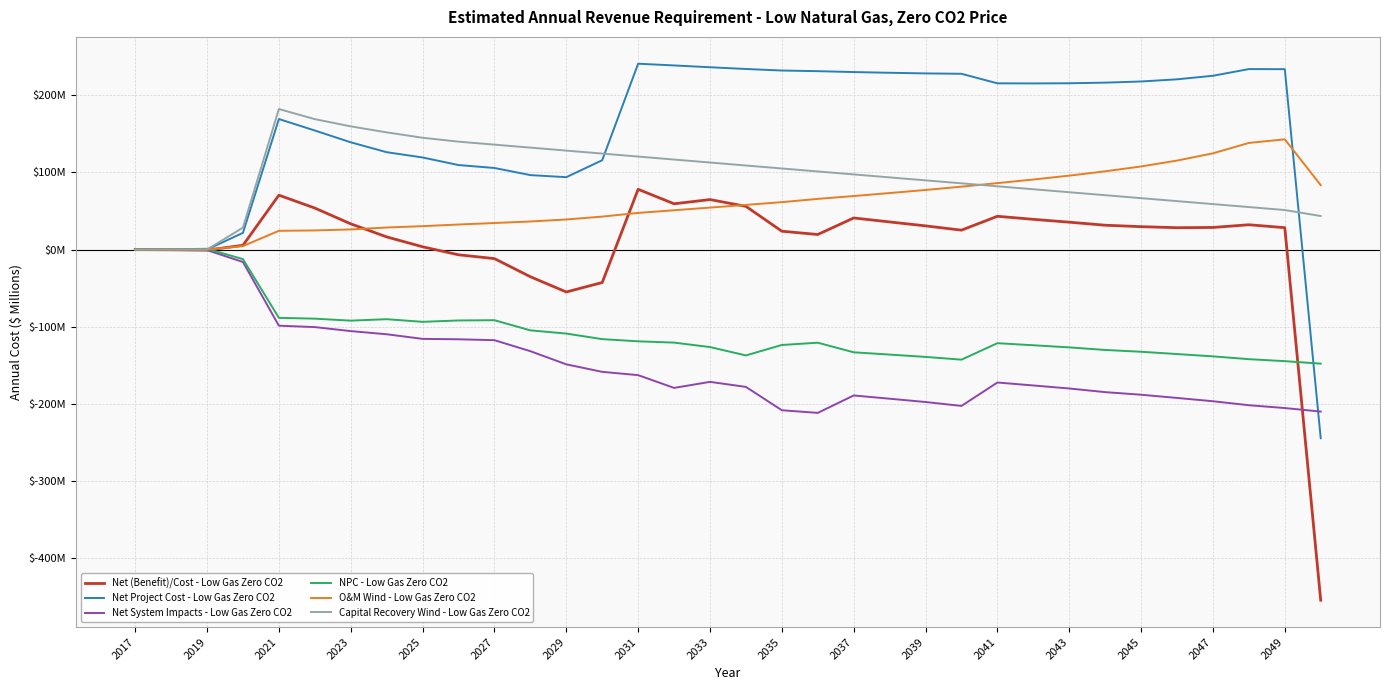

What are all the series names shown in the legend?

Net (Benefit)/Cost - Low Gas Zero CO2, Net Project Cost - Low Gas Zero CO2, Net System Impacts - Low Gas Zero CO2, NPC - Low Gas Zero CO2, O&M Wind - Low Gas Zero CO2, Capital Recovery Wind - Low Gas Zero CO2